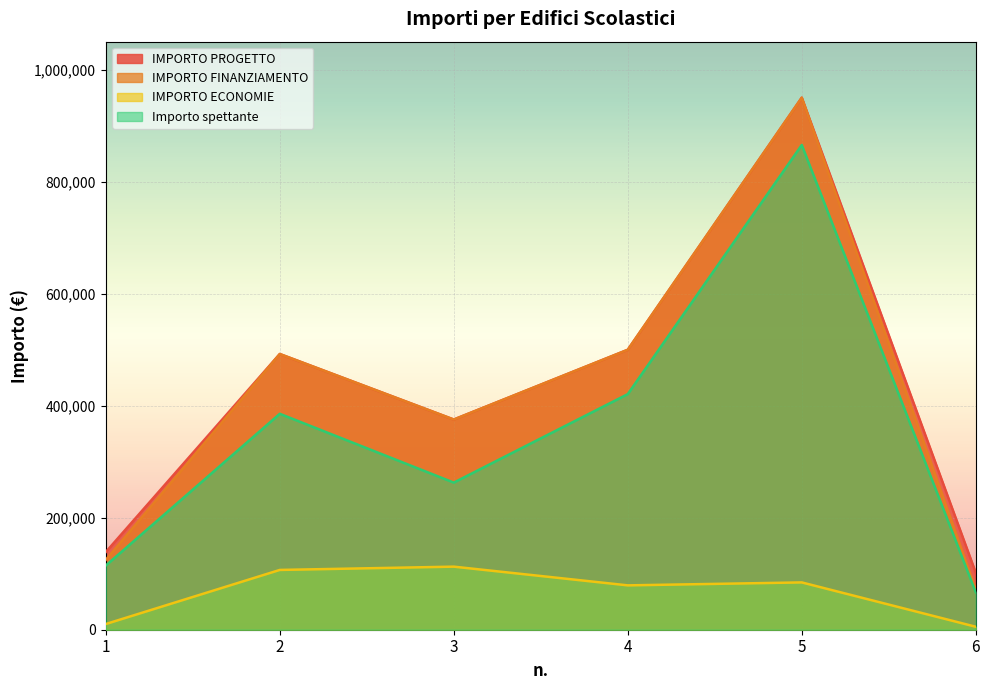

At which label does IMPORTO PROGETTO reach its peak?

5